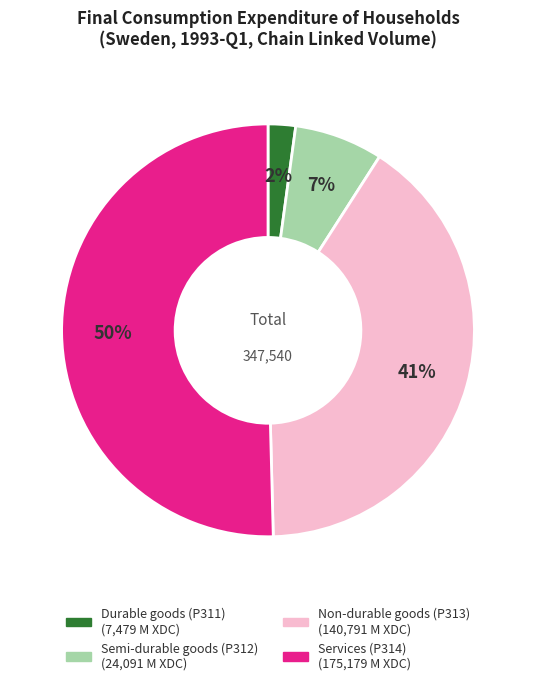

Which has a higher value, Semi-durable goods (P312) or Durable goods (P311)?

Semi-durable goods (P312)